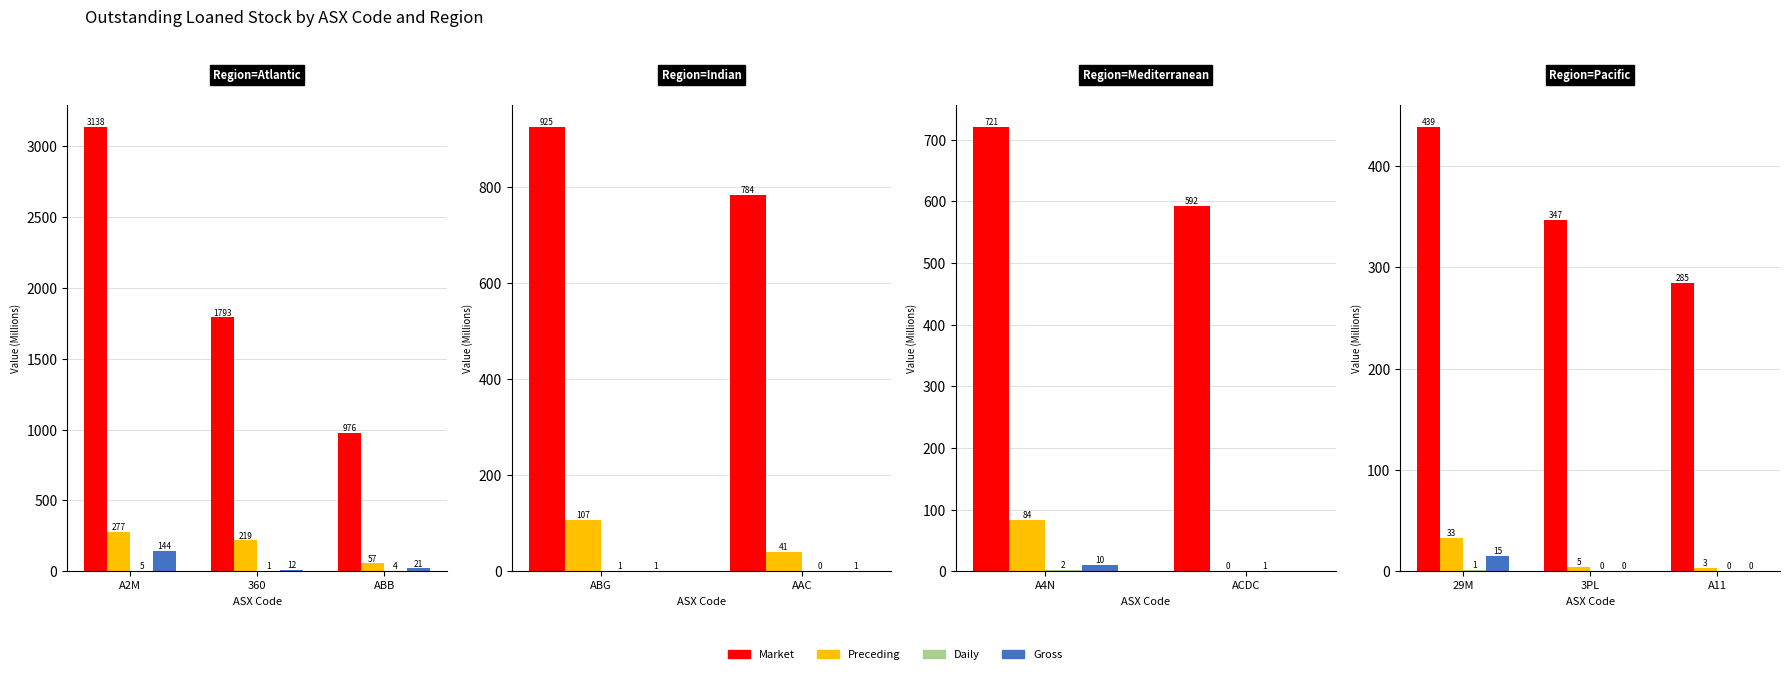

Which series has the largest total across all categories?

Market Capitalisation